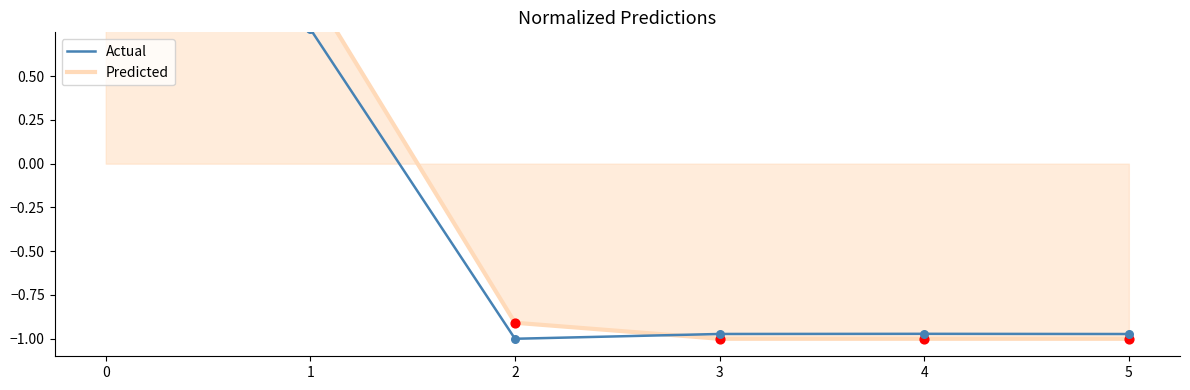

Which series reaches the maximum Y coordinate?

Predicted